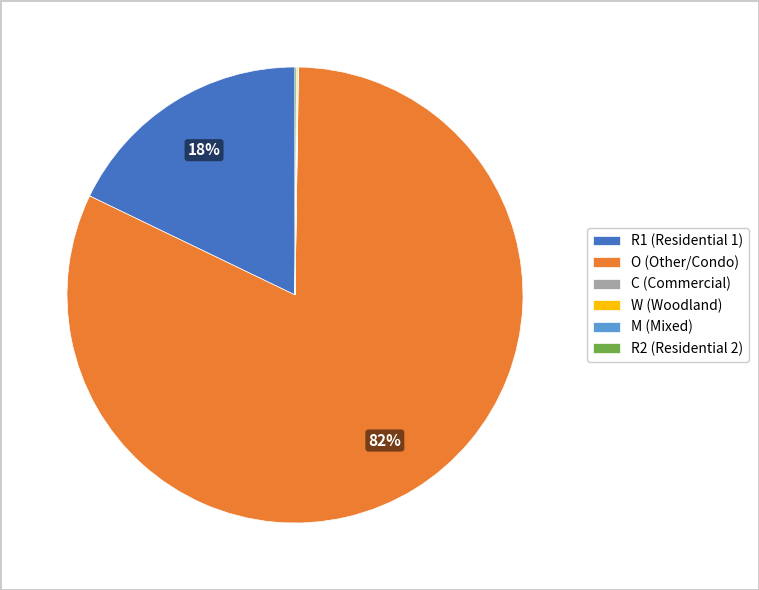

To the nearest percent, what is the average slice percentage?

17%